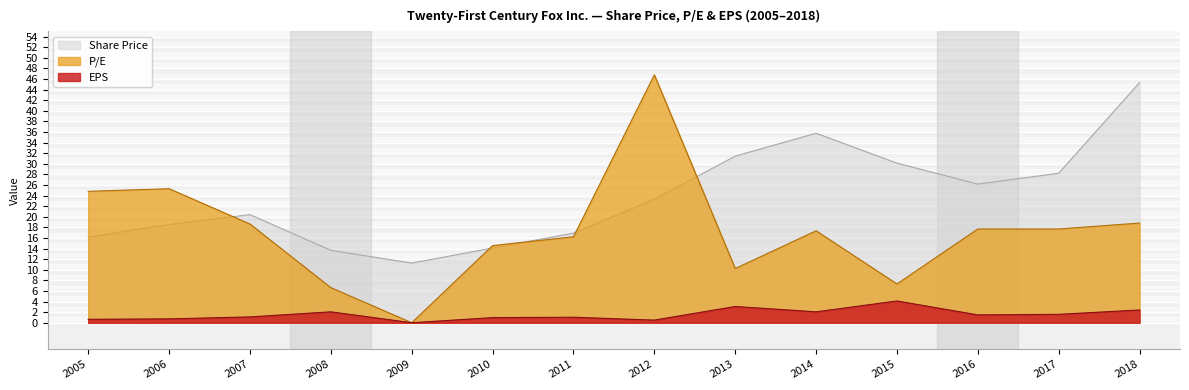

True or false: Share Price and P/E intersect in this chart.

True